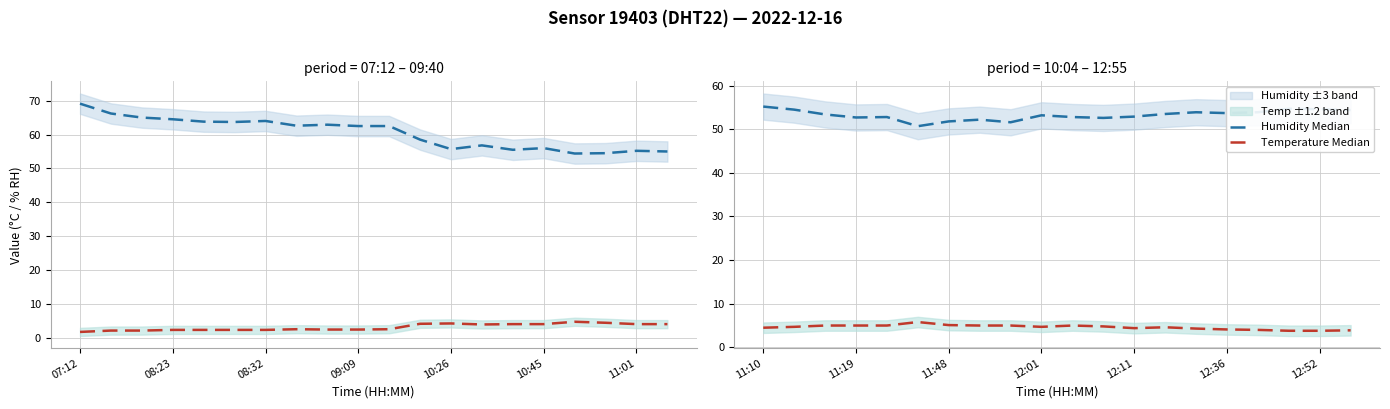

Which series has the largest range (max minus min)?

Humidity Median